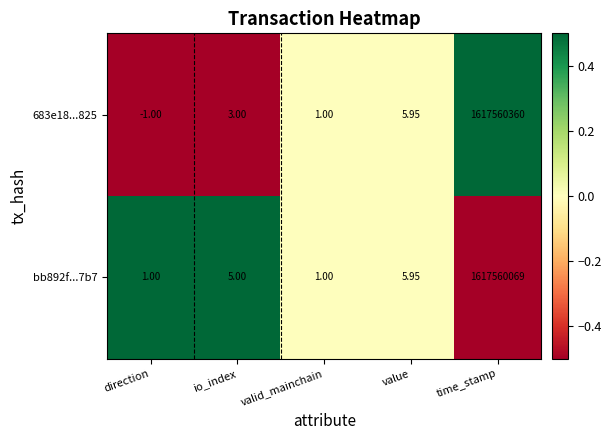

List the series in order of their overall mean, lowest first.

bb892f...7b7, 683e18...825